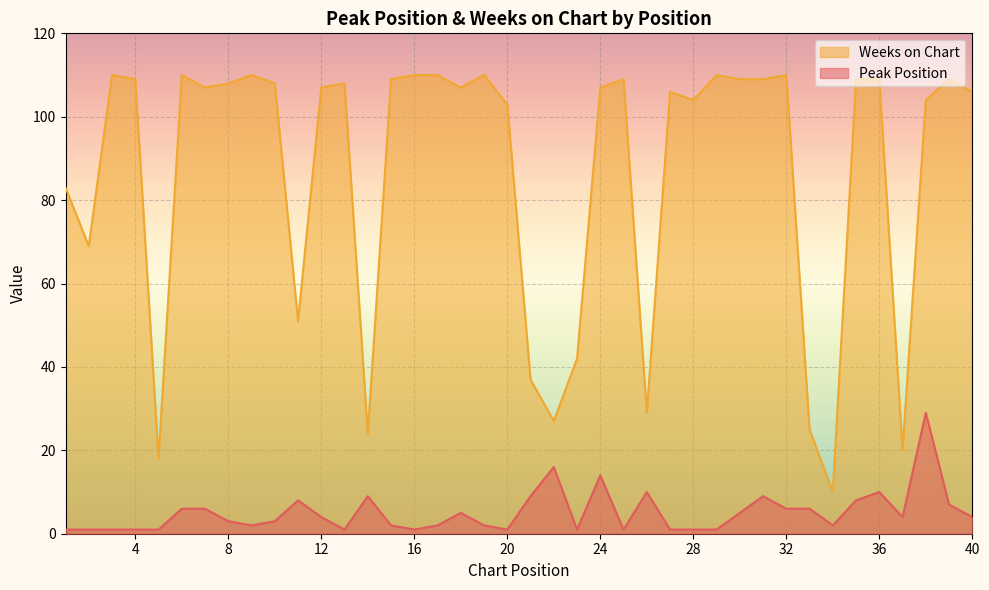

True or false: Weeks on Chart and Peak Position intersect in this chart.

False